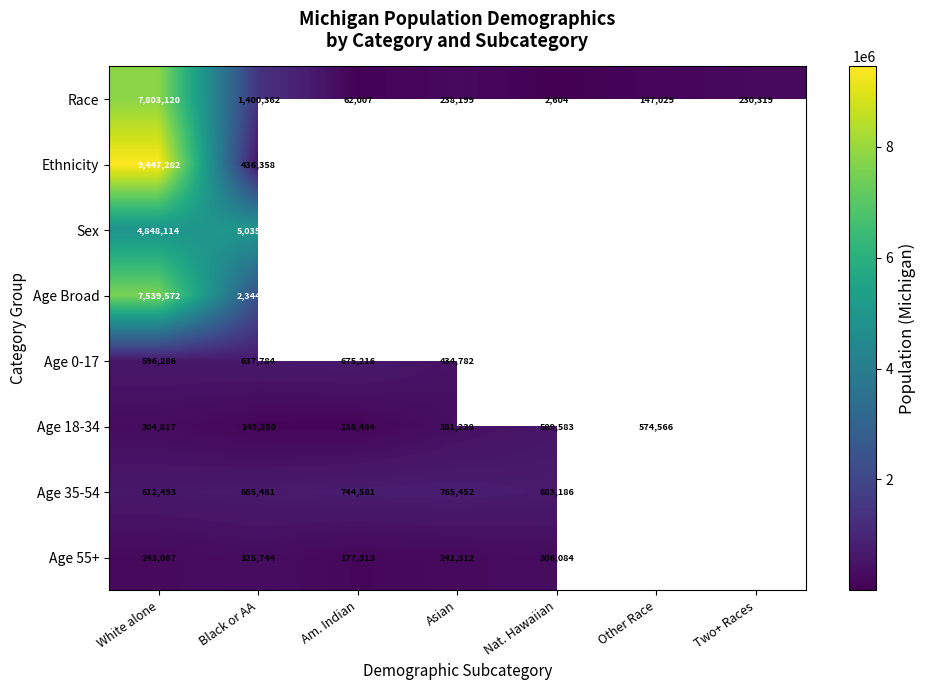

True or false: Ethnicity has a value of 12778768 at White alone.

False